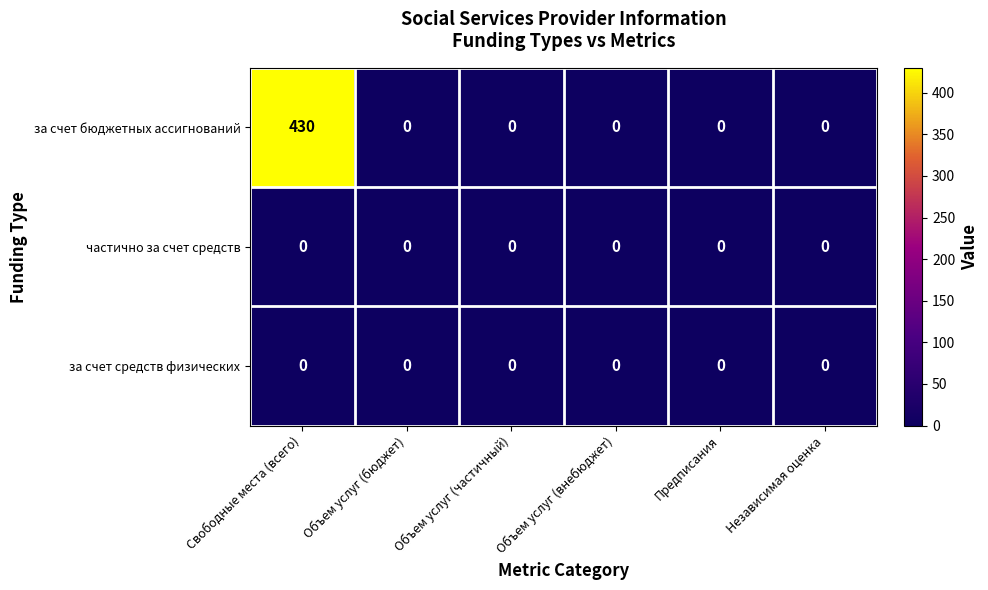

Reading left to right, transcribe all the data shown in this chart.

за счет бюджетных ассигнований: 430	0	0	0	0	0
частично за счет средств: 0	0	0	0	0	0
за счет средств физических: 0	0	0	0	0	0